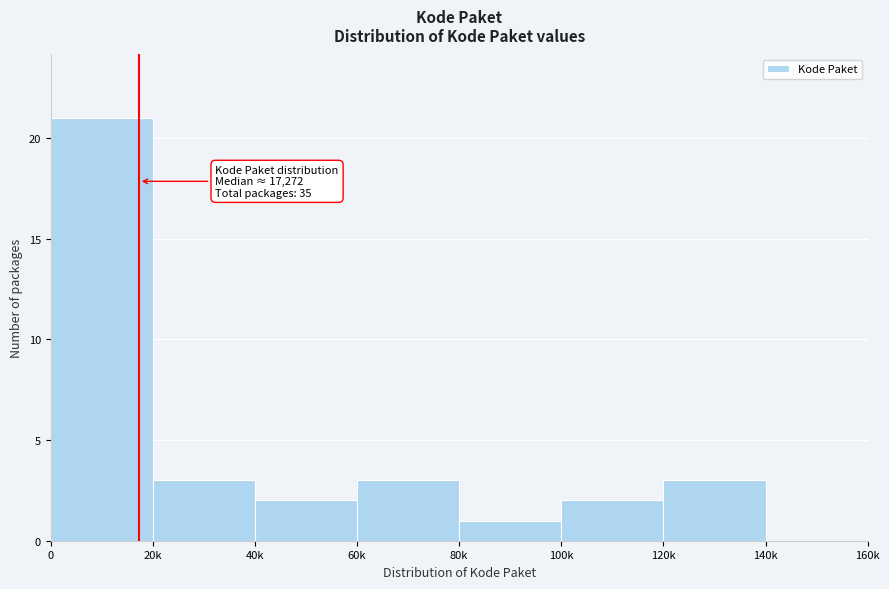

Reading left to right, what are all the values shown in this chart?

0=21	20k=3	40k=2	60k=3	80k=1	100k=2	120k=3	140k=0